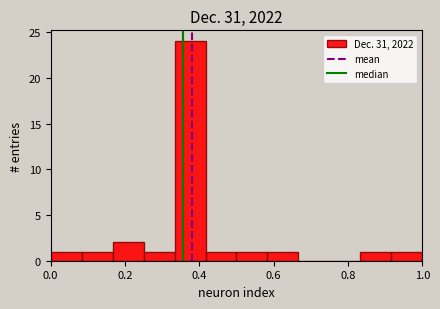

What is the height of the bar covering 0.16 to 0.26 on the x-axis? Neither the bar edges nor the heights are printed on the chart, so give them approximately, as read against the axes.

2